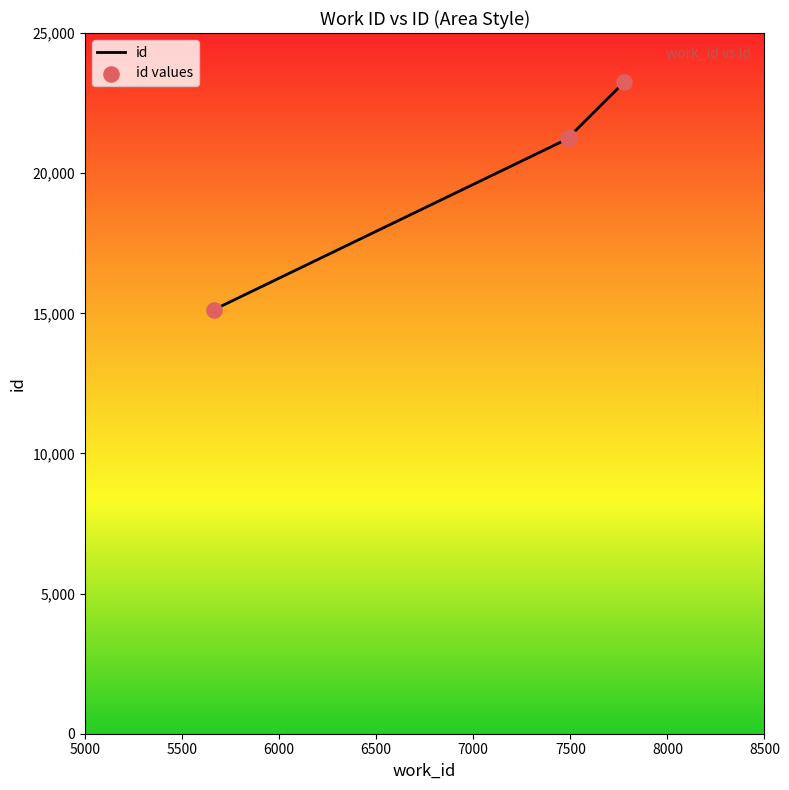

Is the value of id at 7000 greater than the value of id values at 7000?

No